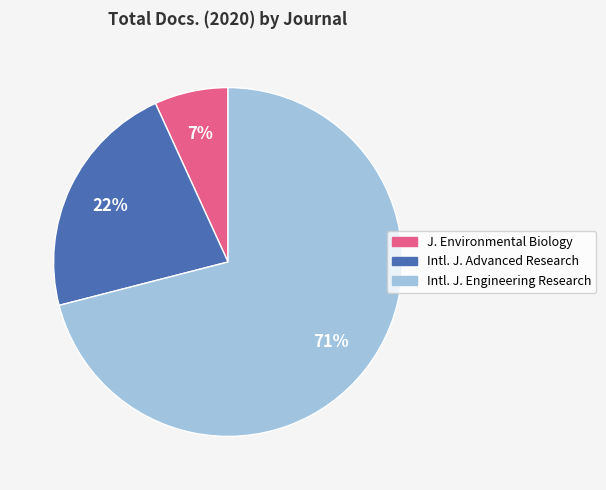

How many segments does this pie chart have?

3